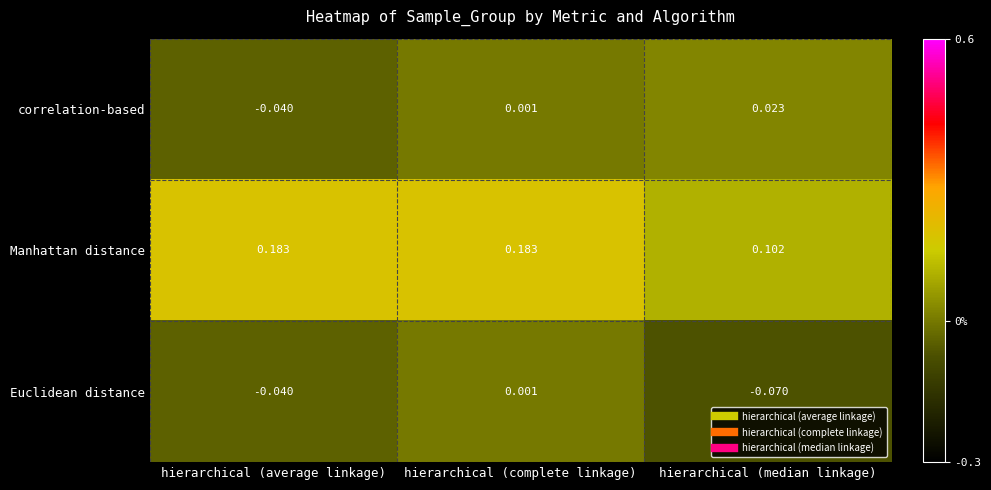

Which category has the lowest value in the correlation-based series?

hierarchical (average linkage)